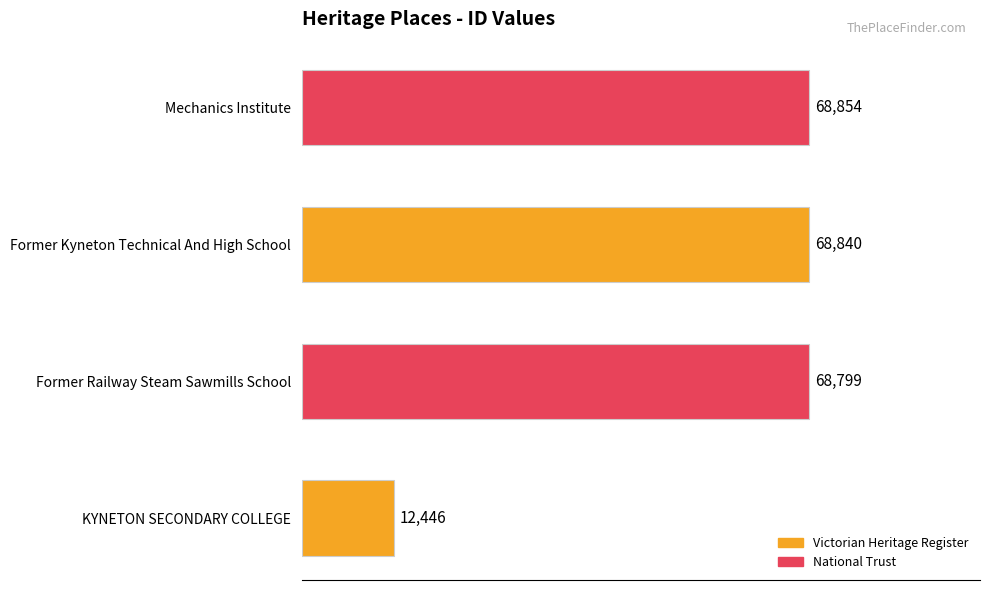

Which has a higher value, Former Railway Steam Sawmills School or Mechanics Institute?

Mechanics Institute